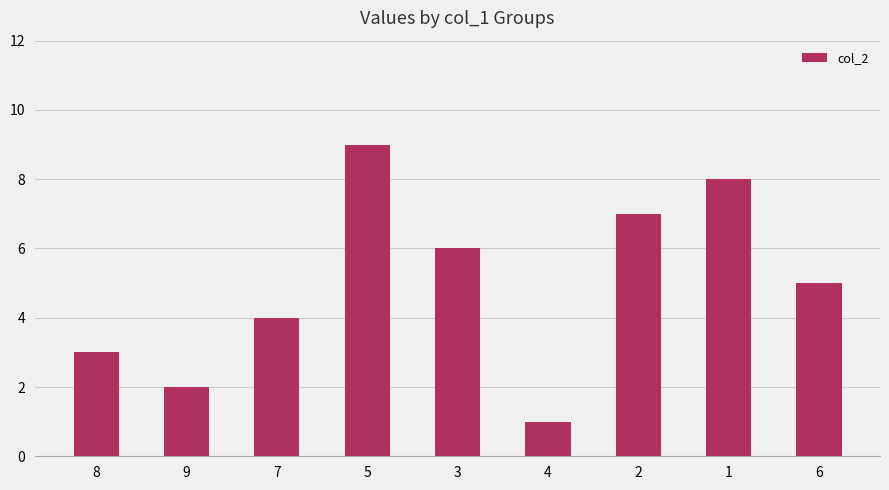

Rank the categories by value from highest to lowest.

5, 1, 2, 3, 6, 7, 8, 9, 4